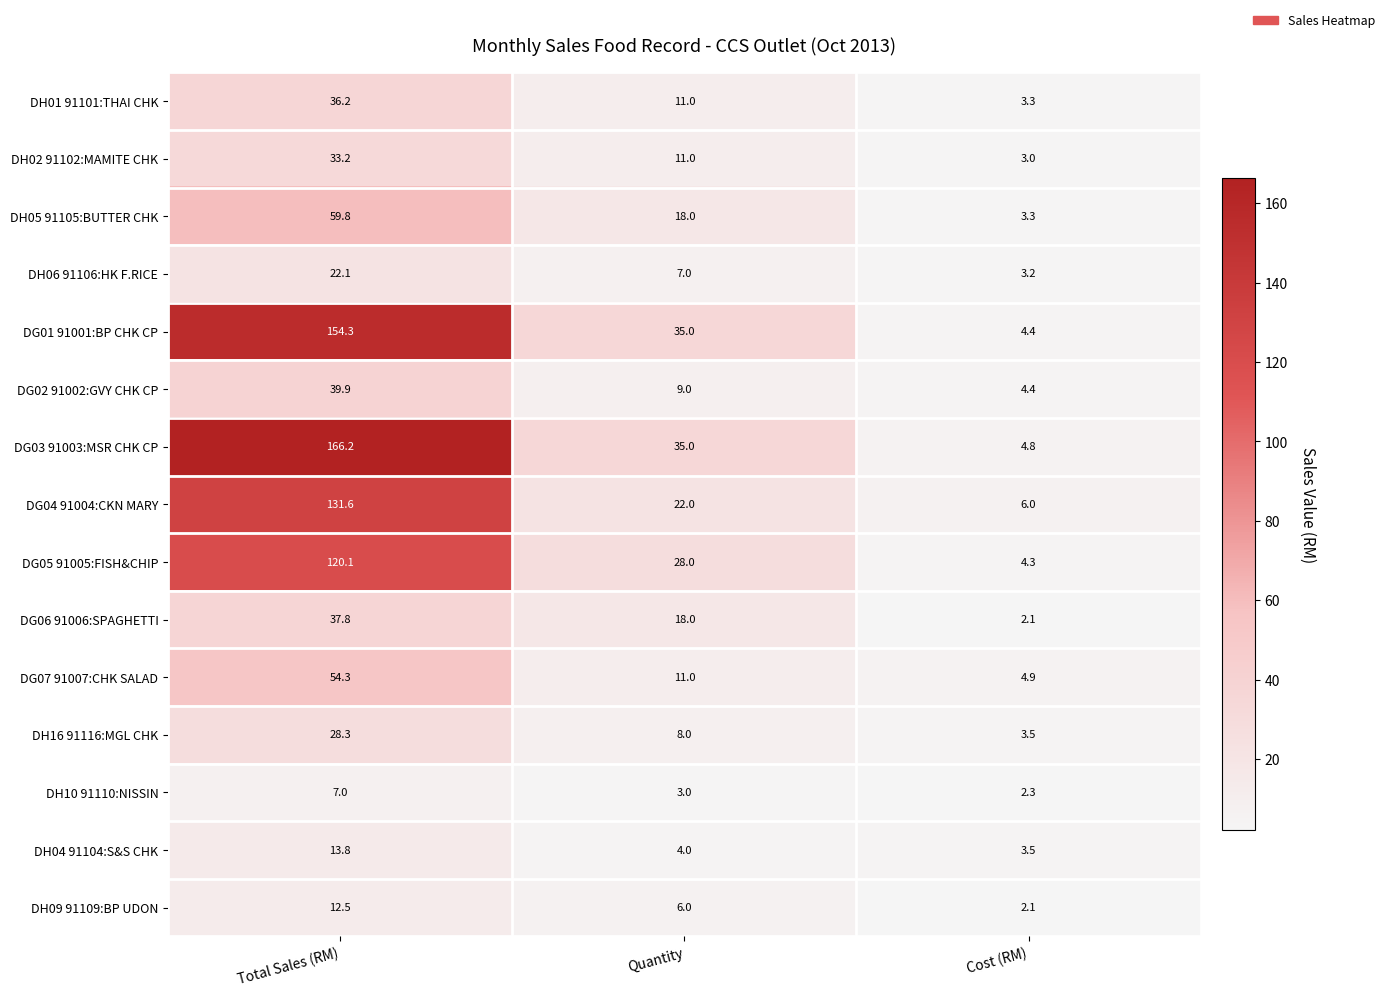

Which series has the widest spread of values?

DG03 91003:MSR CHK CP